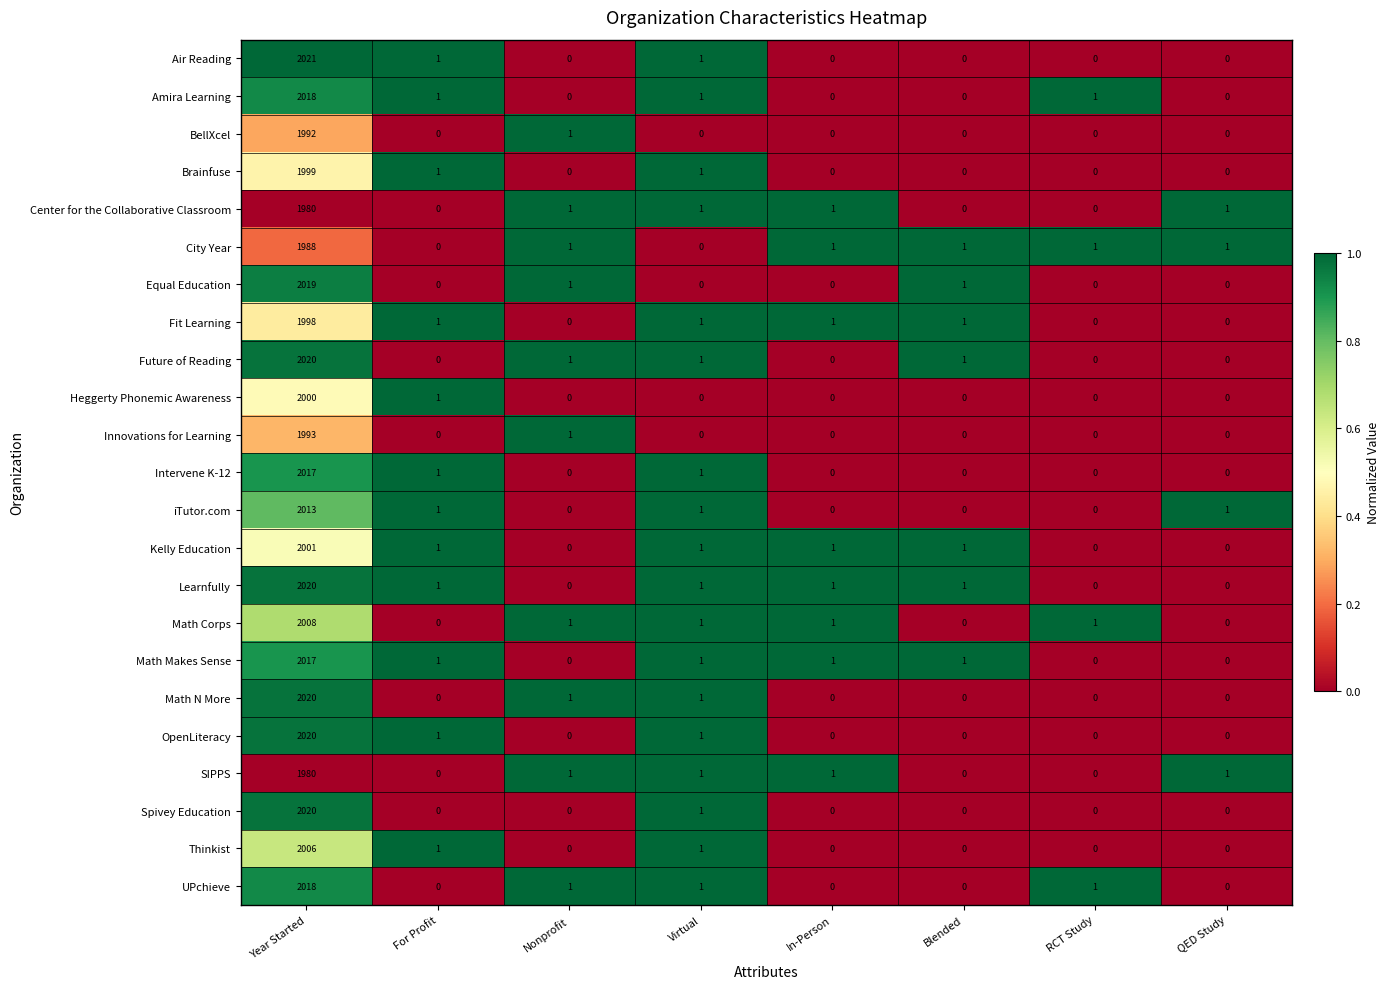

Where does the Learnfully series first go above 1?

Year Started